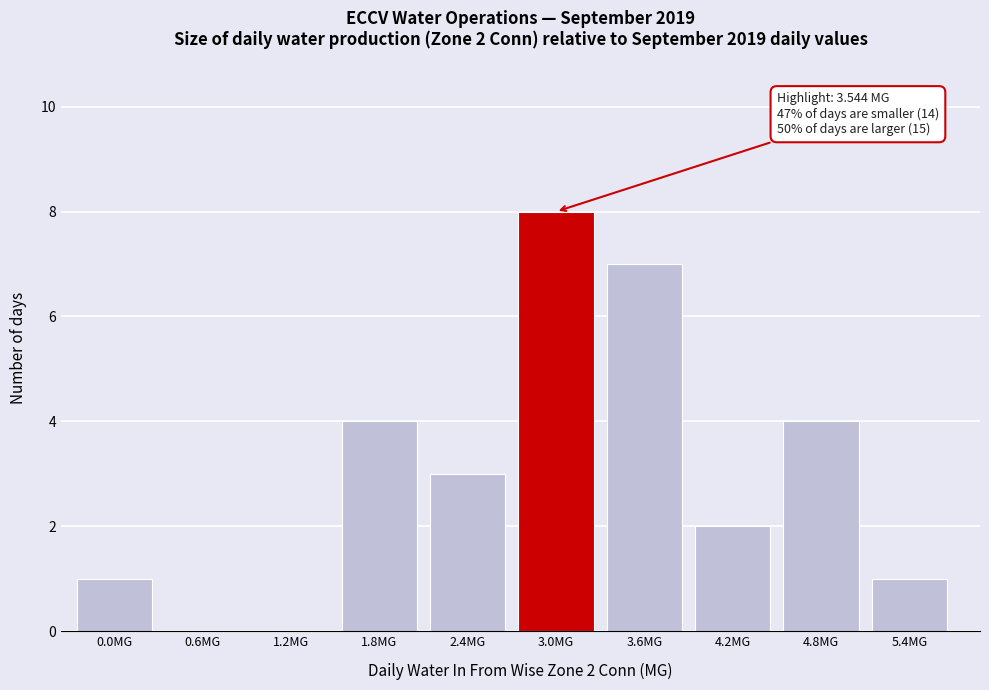

Reading left to right, extract all data points from this chart.

0.0MG=1	0.6MG=0	1.2MG=0	1.8MG=4	2.4MG=3	3.0MG=8	3.6MG=7	4.2MG=2	4.8MG=4	5.4MG=1